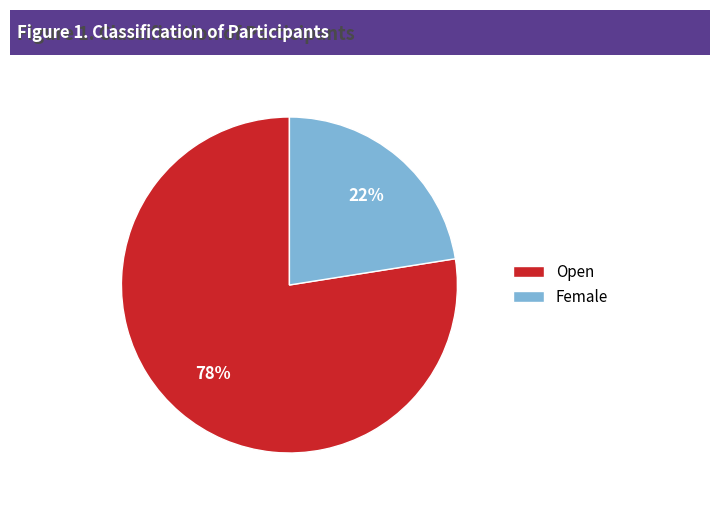

Count the number of slices in the pie.

2